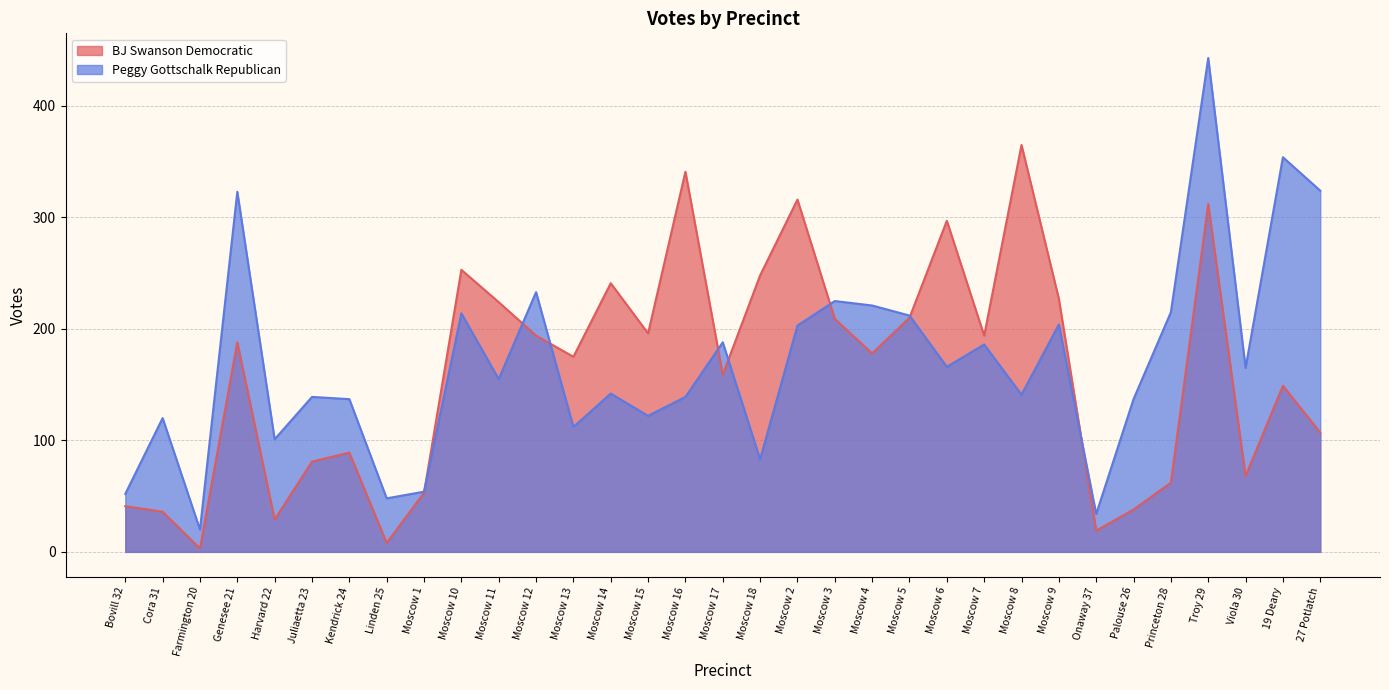

Rank the categories by Peggy Gottschalk Republican value from highest to lowest.

Troy 29, 19 Deary, 27 Potlatch, Genesee 21, Moscow 12, Moscow 3, Moscow 4, Princeton 28, Moscow 10, Moscow 5, Moscow 9, Moscow 2, Moscow 17, Moscow 7, Moscow 6, Viola 30, Moscow 11, Moscow 14, Moscow 8, Juliaetta 23, Moscow 16, Kendrick 24, Palouse 26, Moscow 15, Cora 31, Moscow 13, Harvard 22, Moscow 18, Moscow 1, Bovill 32, Linden 25, Onaway 37, Farmington 20